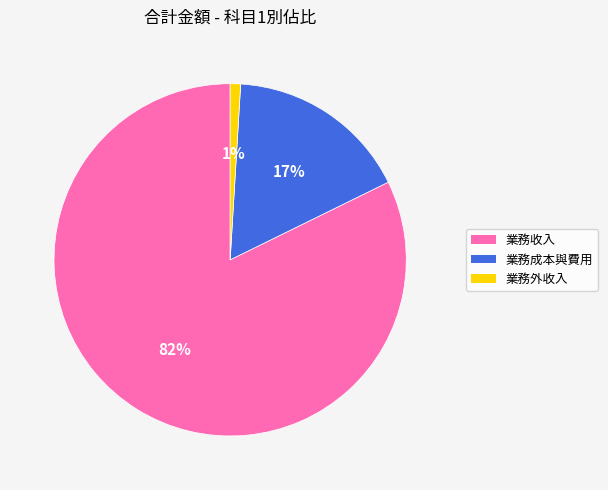

Which category accounts for the majority?

業務收入